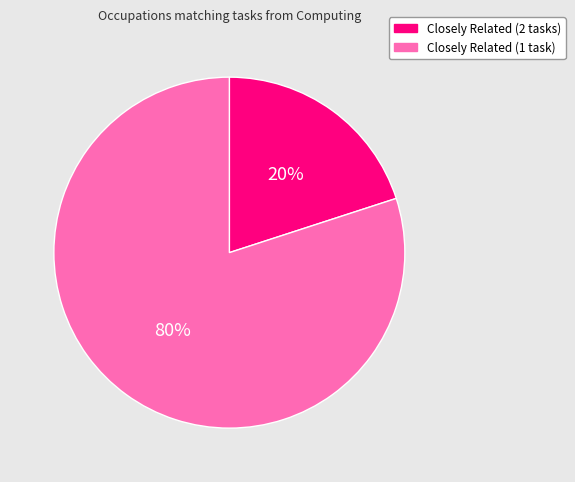

To the nearest percent, what is the difference between the largest and smallest slice percentages?

60%